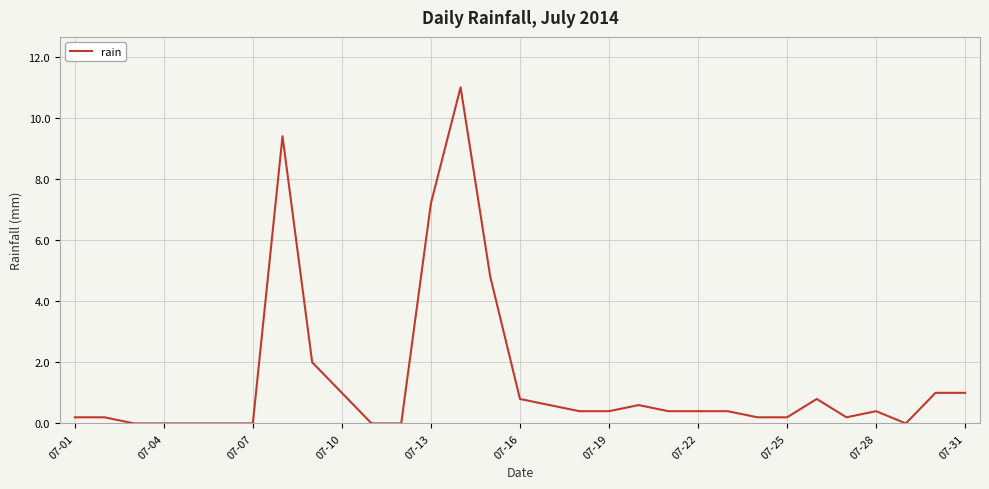

What is the maximum value shown in the chart?

11.0